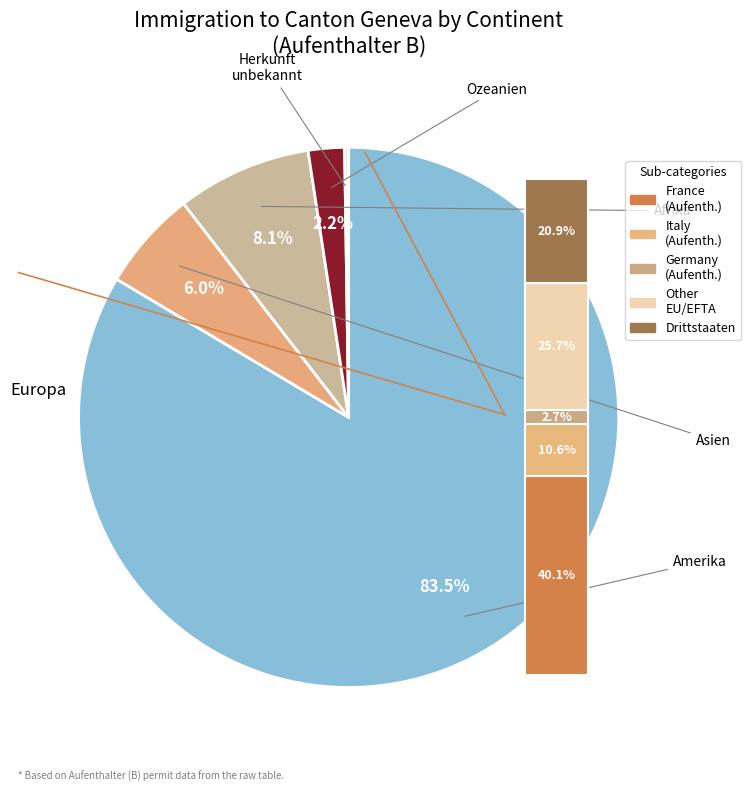

True or false: Europa accounts for 90% of the total.

False